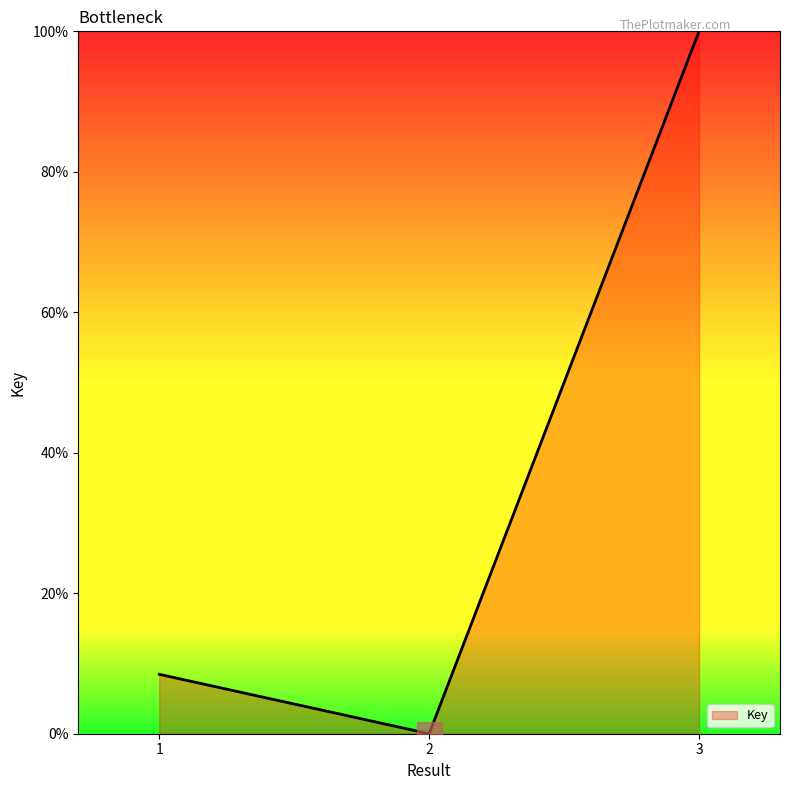

Rank the categories by value from lowest to highest.

2, 1, 3